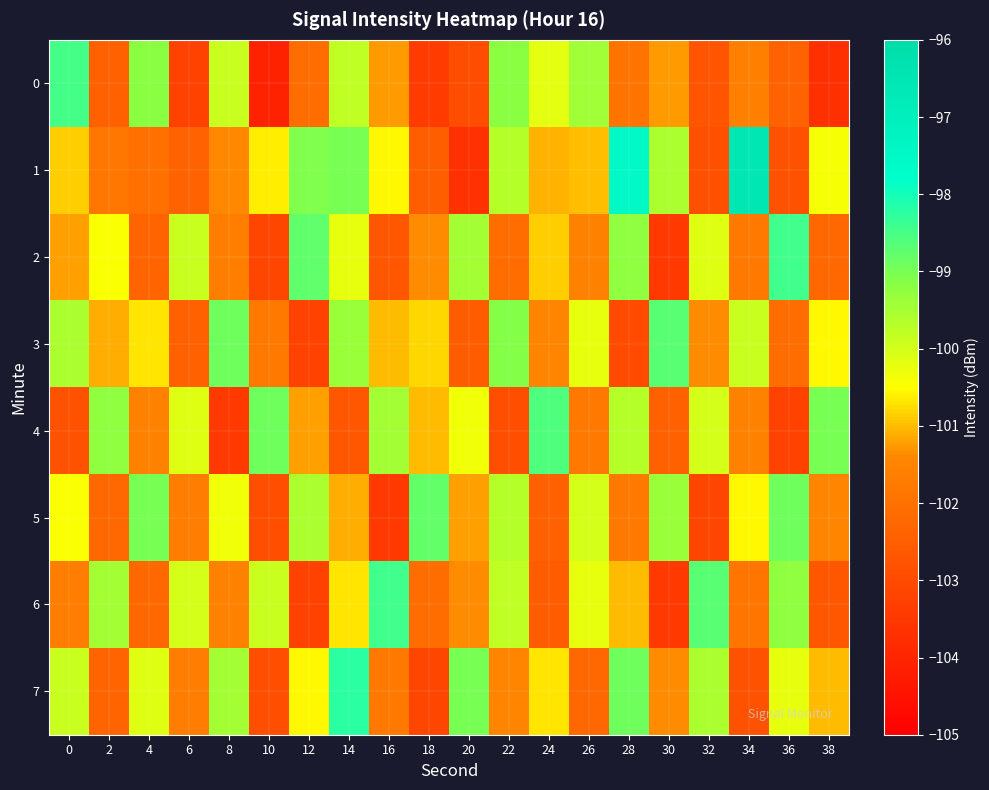

What is the total value across all series at 10?

-814.2